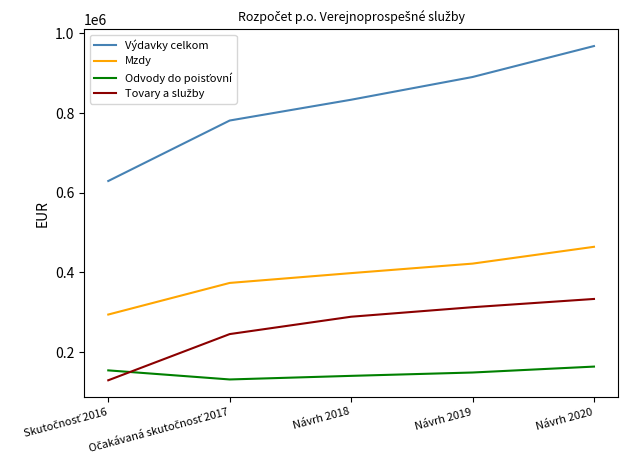

What is the difference between the Výdavky celkom values at Návrh 2020 and Návrh 2018?

134803.0